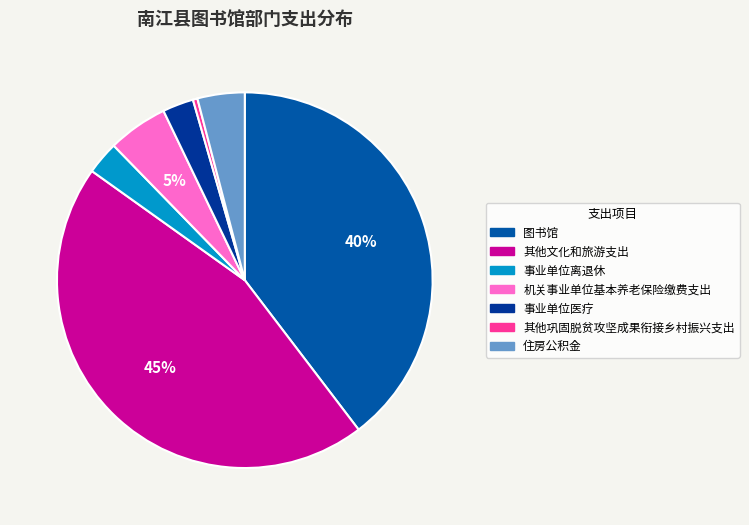

Does any single category account for the majority?

No